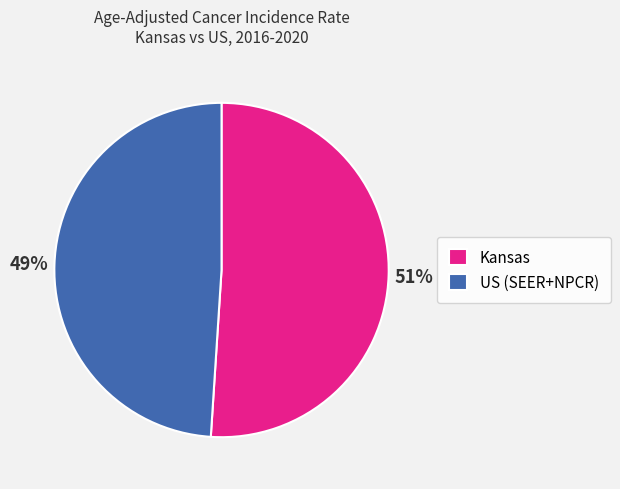

What is the ratio of the value at Kansas to the value at US (SEER+NPCR)?

1.0